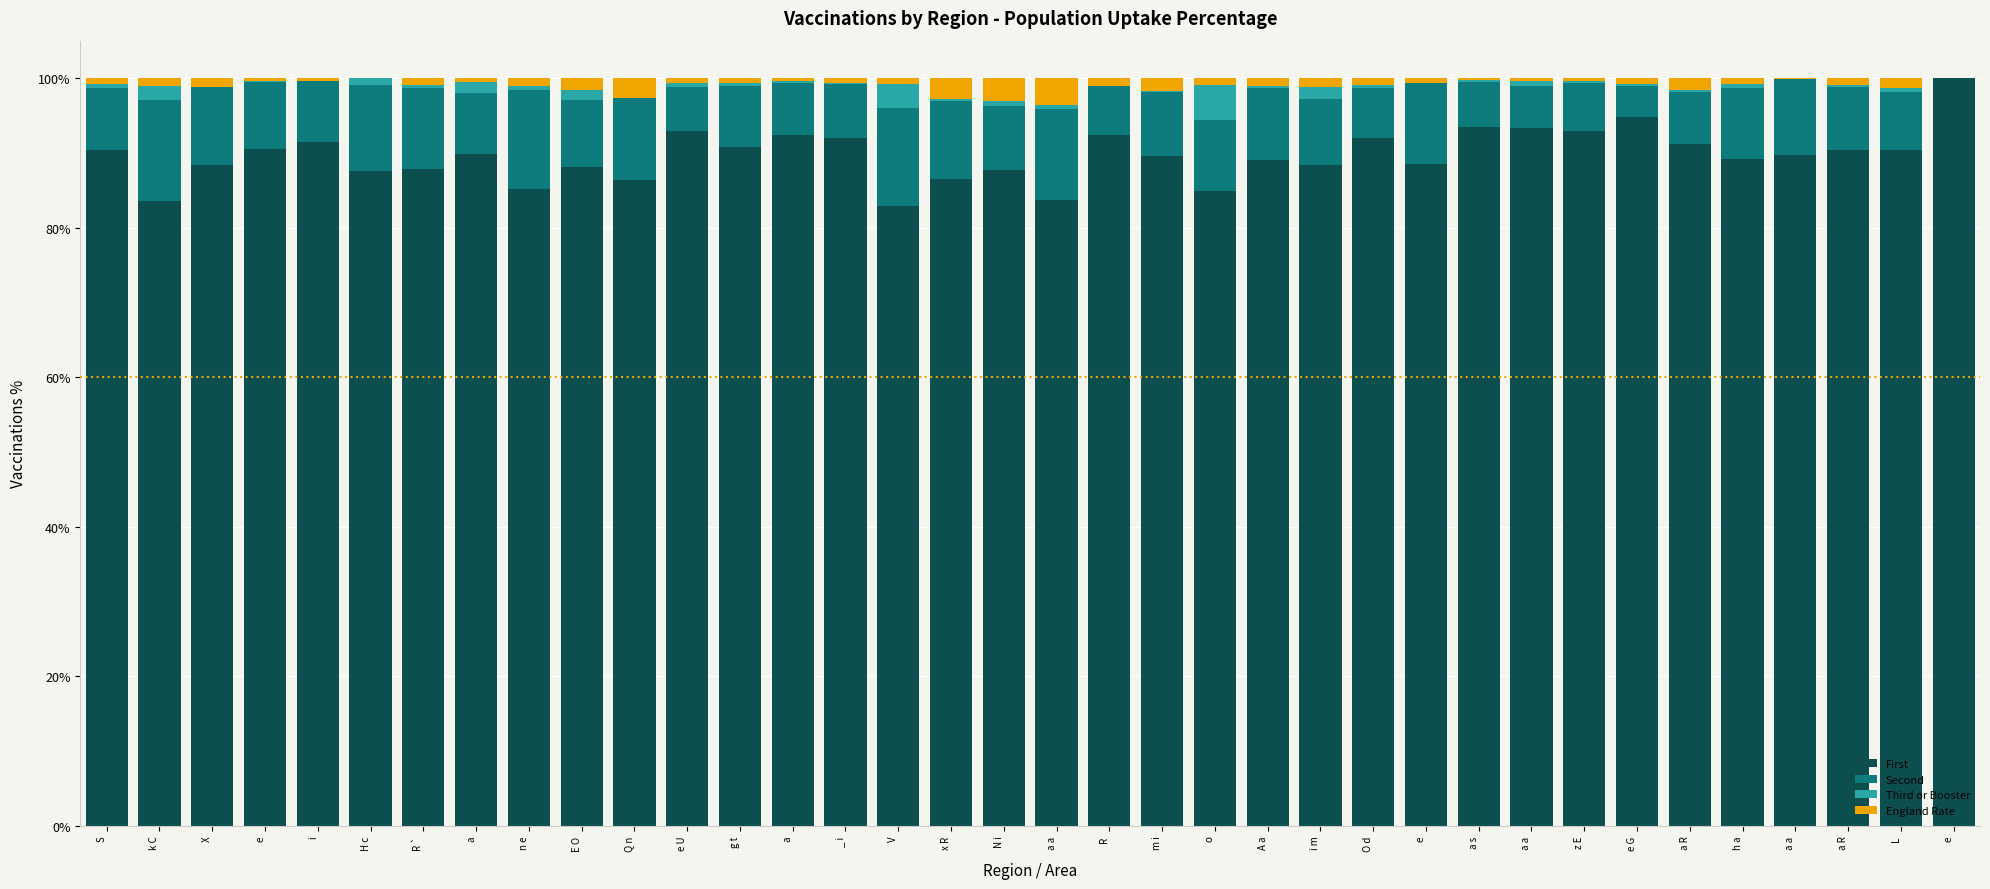

Which series has the widest spread of values?

First